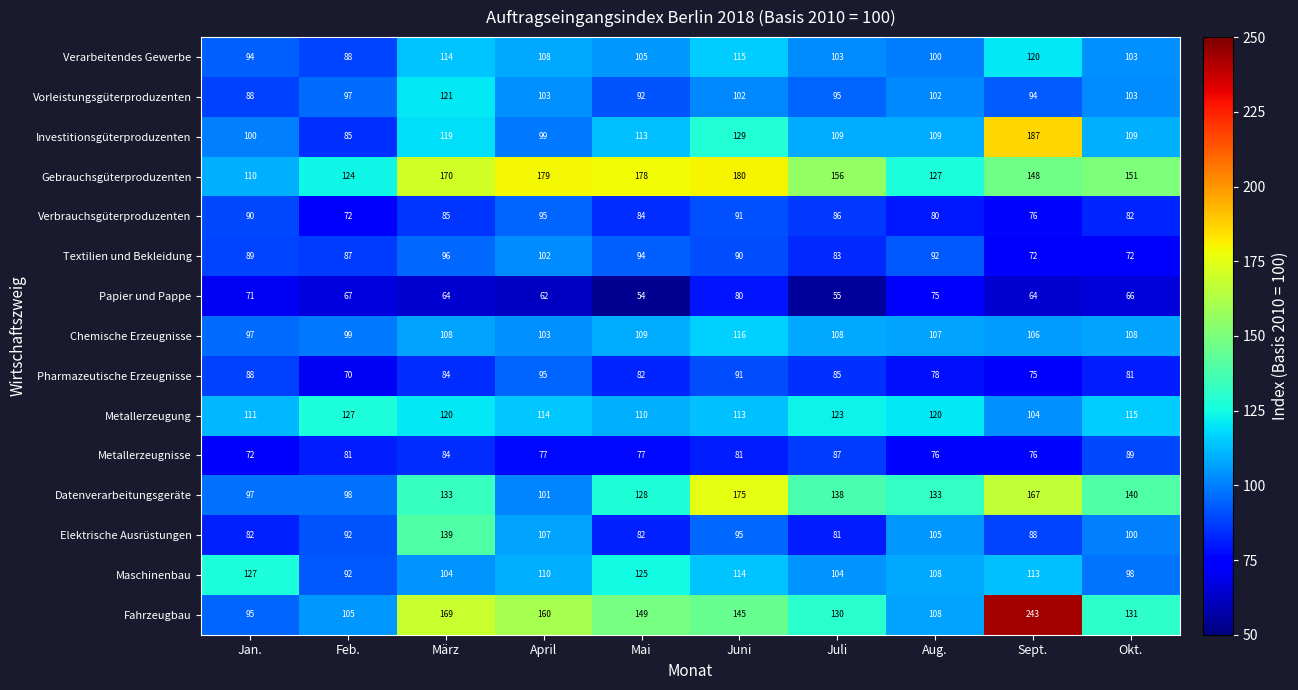

What is the difference between the Papier und Pappe values at Juni and Okt.?

14